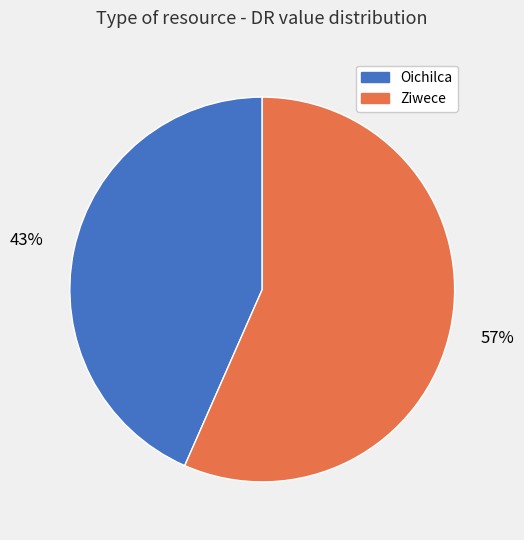

Do Oichilca and Ziwece together represent more than half of the pie?

Yes